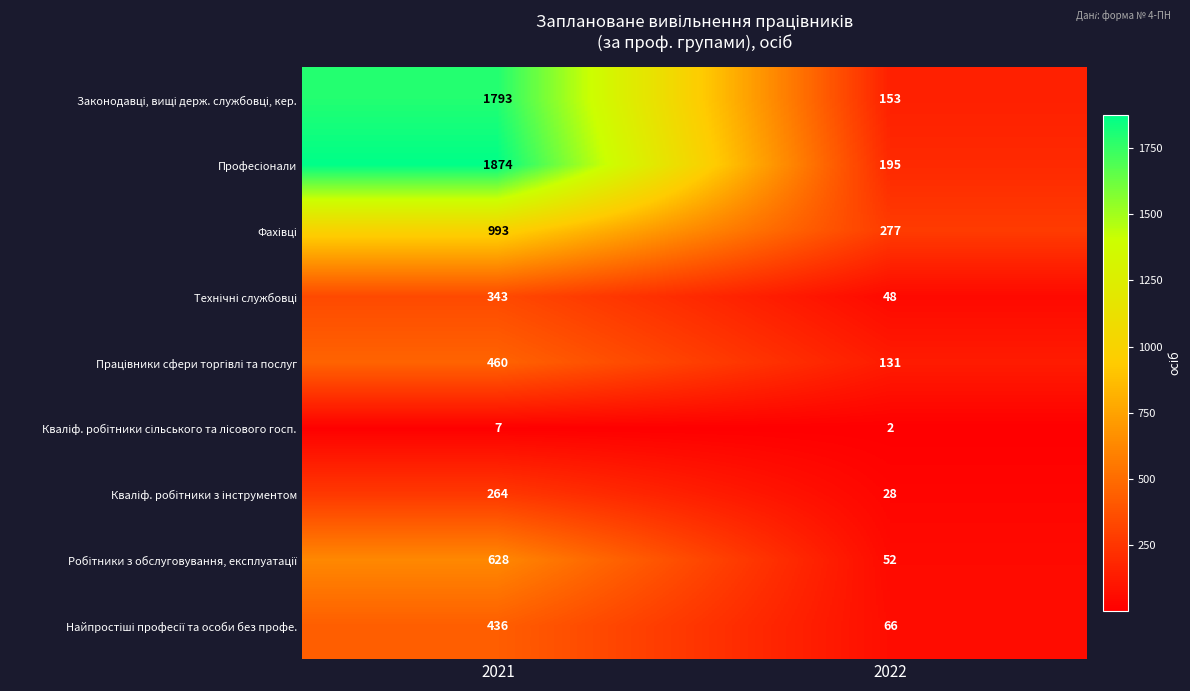

At which category is the sum across all series the highest?

2021